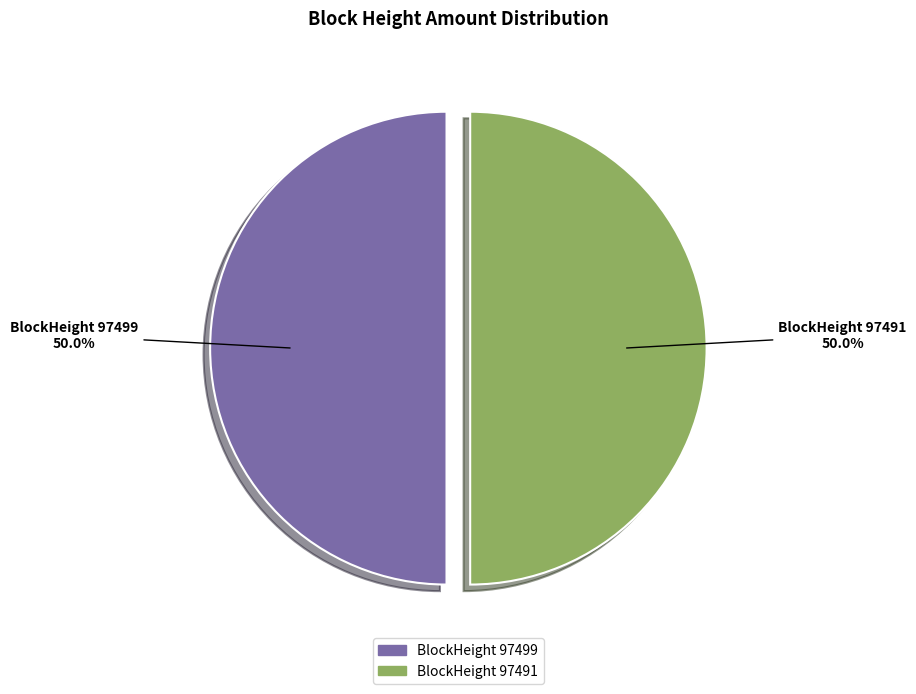

What is the smallest slice in the pie chart?

97499